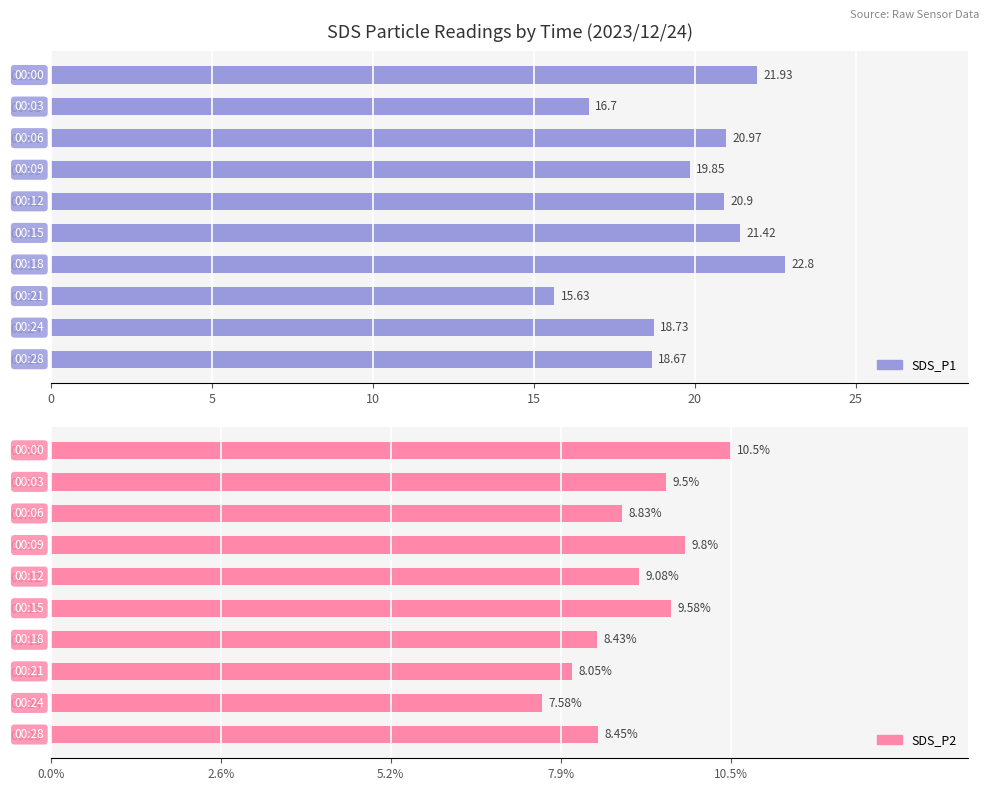

Reading right to left, extract all data points from this chart.

SDS_P1: 18.7	18.7	15.6	22.8	21.4	20.9	19.9	21.0	16.7	21.9
SDS_P2: 8.4	7.6	8.1	8.4	9.6	9.1	9.8	8.8	9.5	10.5